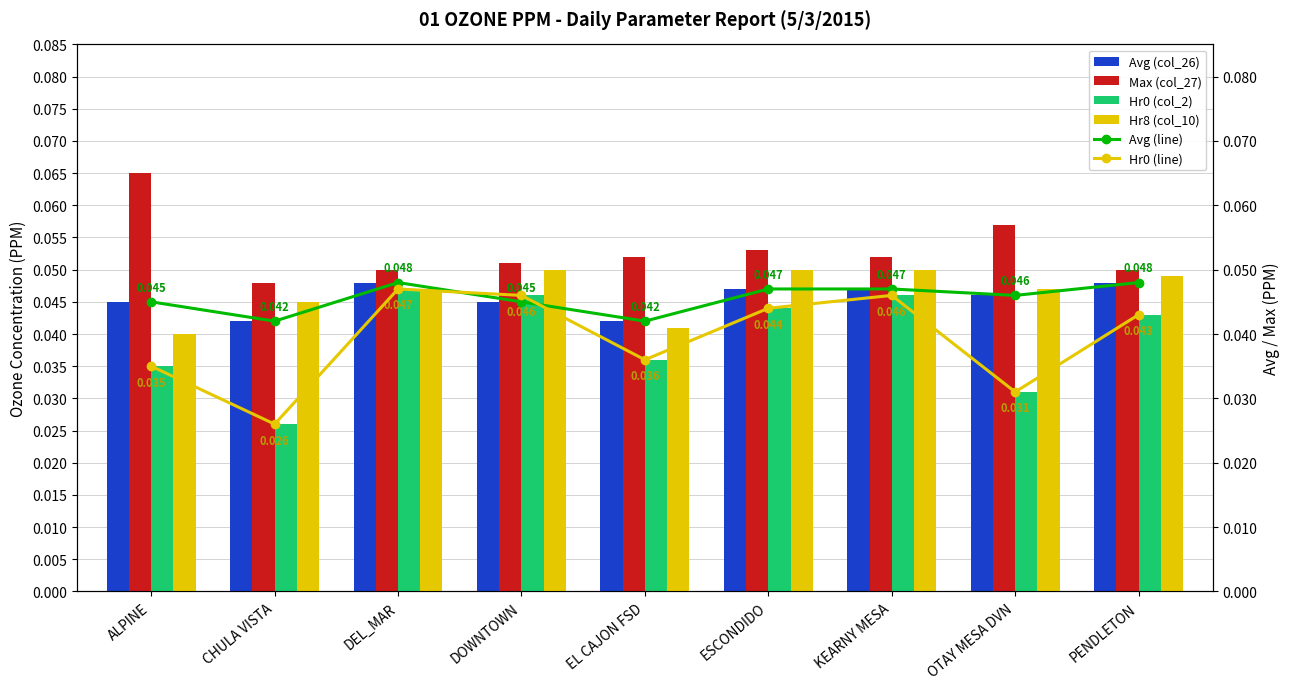

Which category has the highest value in the Max (col_27) series?

ALPINE